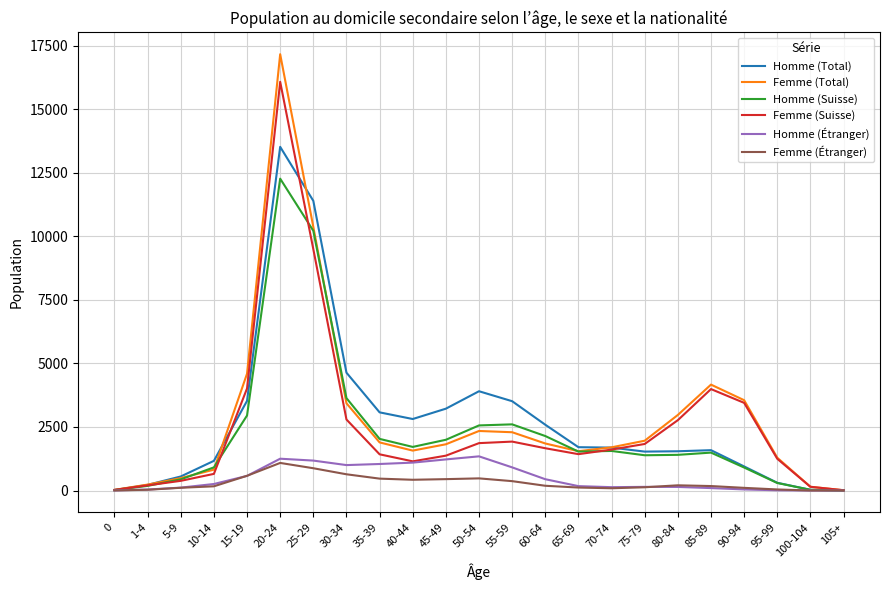

Which series has the widest spread of values?

Femme (Total)